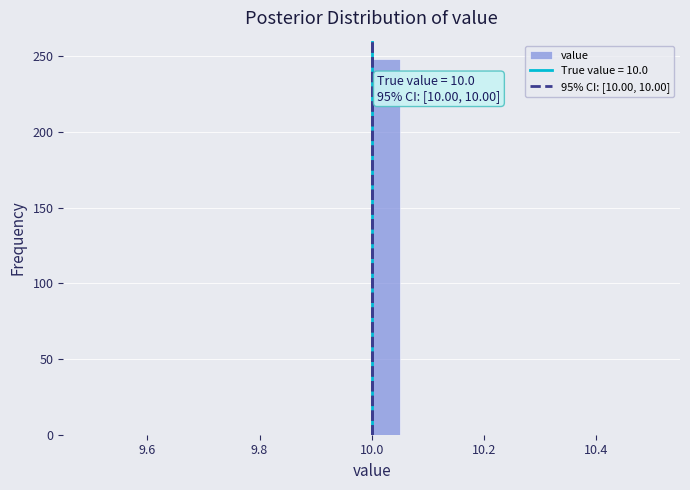

Read against the x-axis, roughly where is the centre of the tallest bar?

10.02